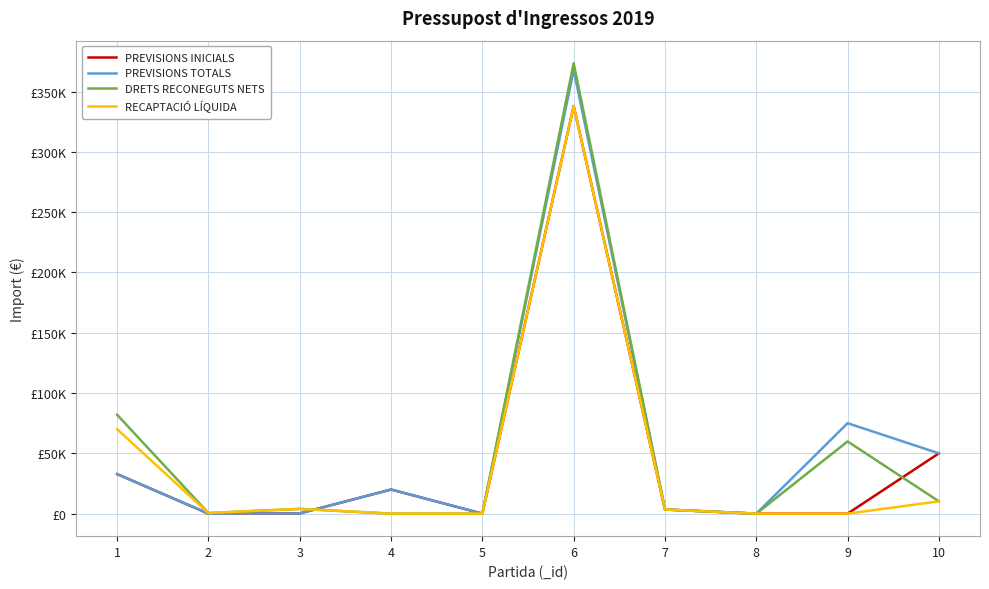

What are all the series names shown in the legend?

PREVISIONS INICIALS, PREVISIONS TOTALS, DRETS RECONEGUTS NETS, RECAPTACIÓ LÍQUIDA